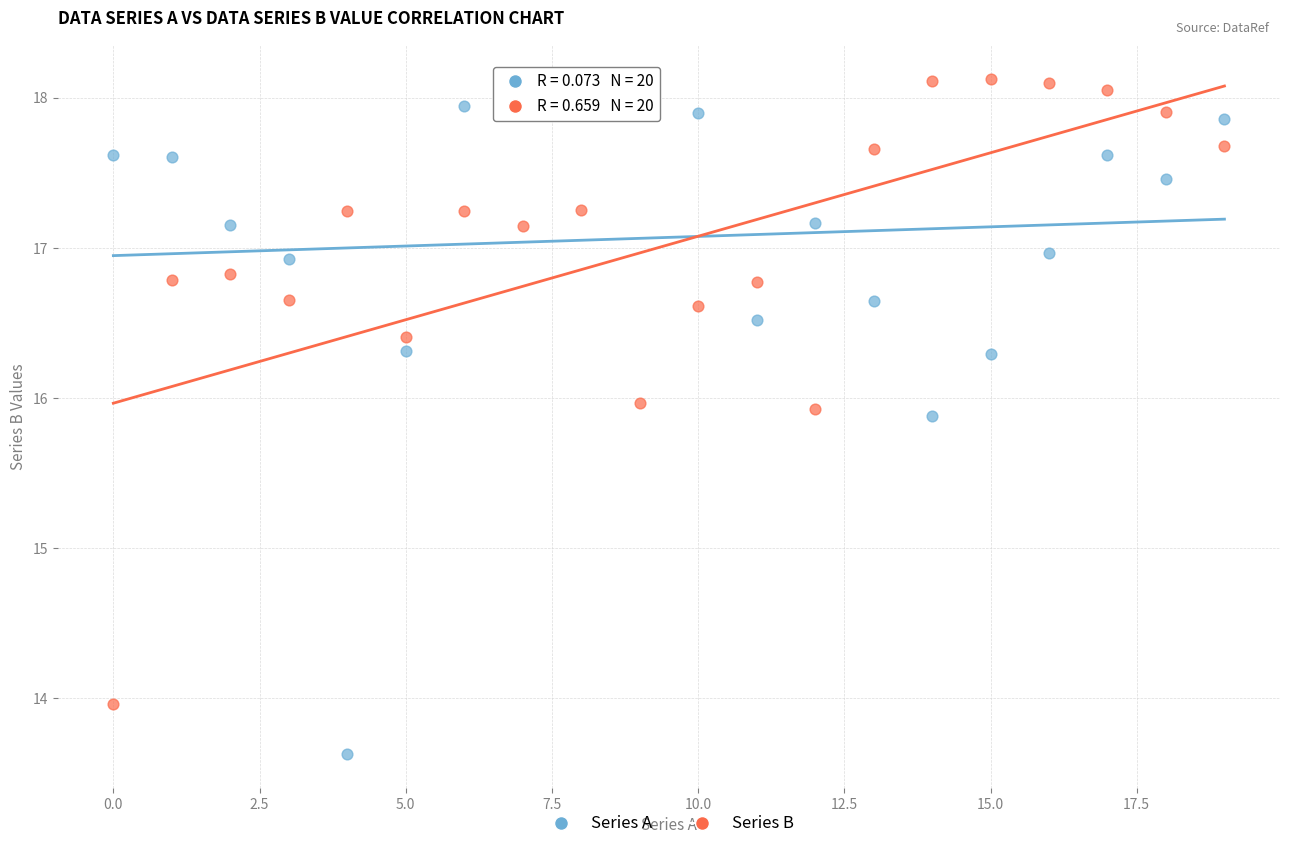

What are all the series names shown in the legend?

Series A, Series B